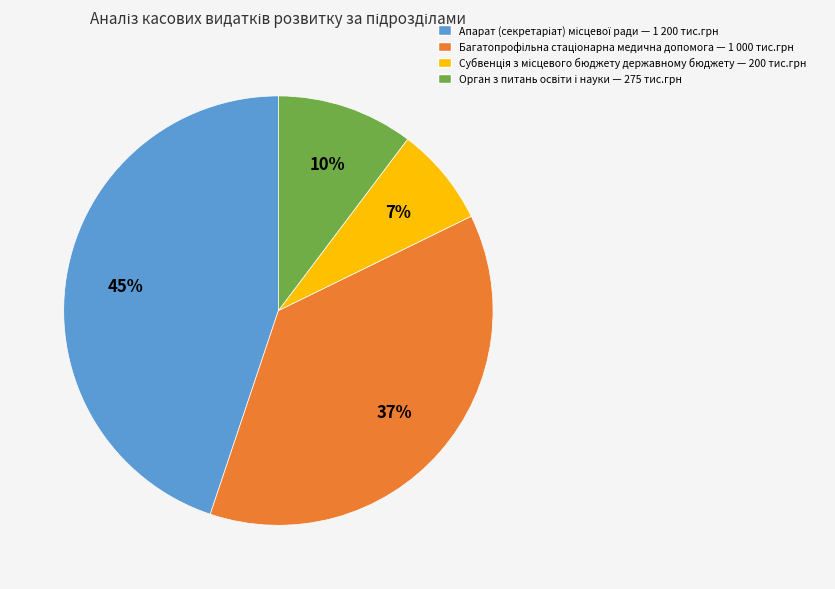

To the nearest percent, what is the average slice percentage?

25%